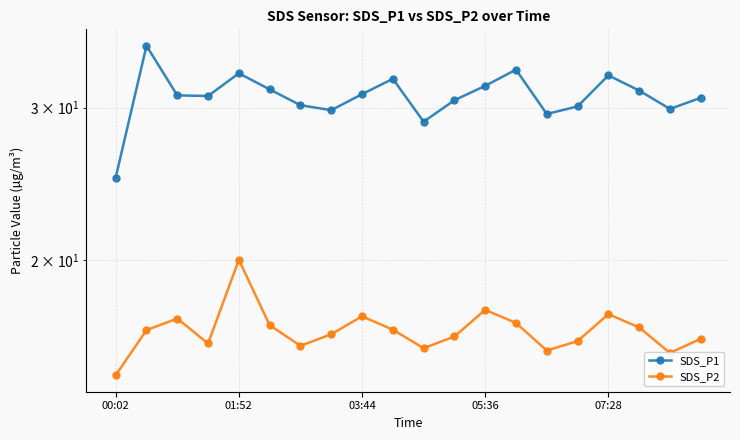

What position from the right is 11?

9